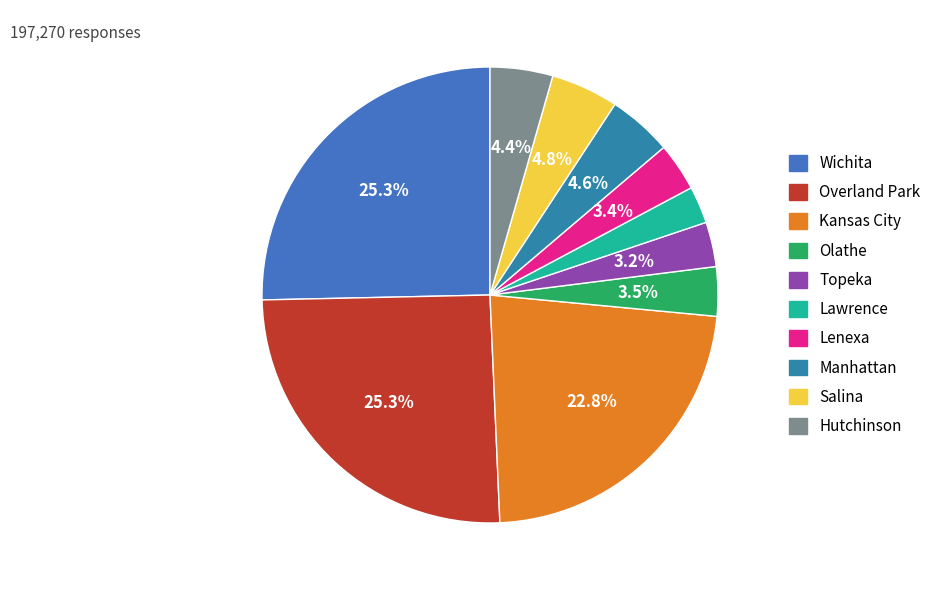

Rank the categories by value from lowest to highest.

Lawrence, Topeka, Lenexa, Olathe, Hutchinson, Manhattan, Salina, Kansas City, Wichita, Overland Park